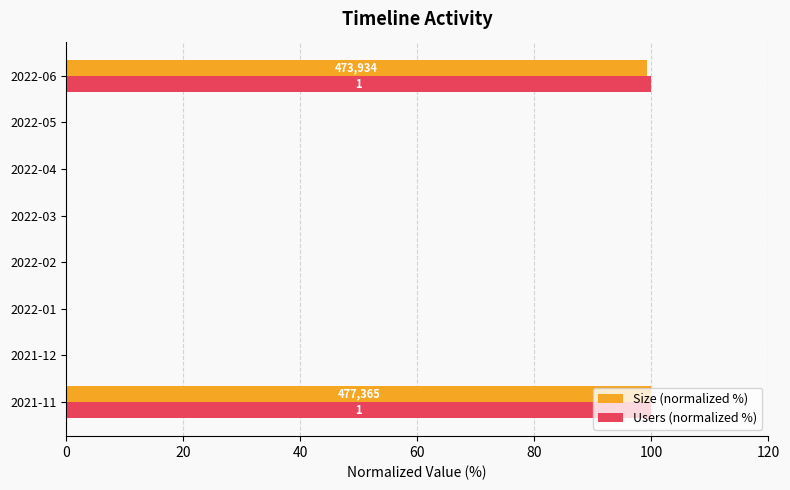

What is the greatest value displayed?

100.0